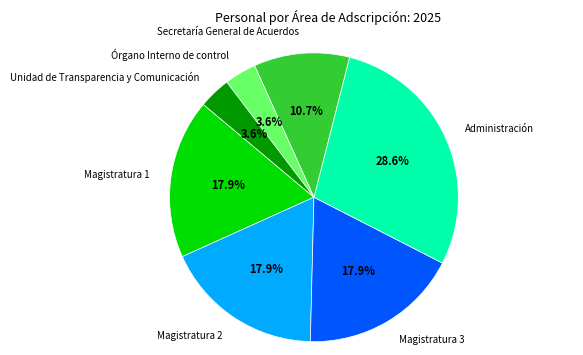

Is there any slice that represents more than half of the pie?

No